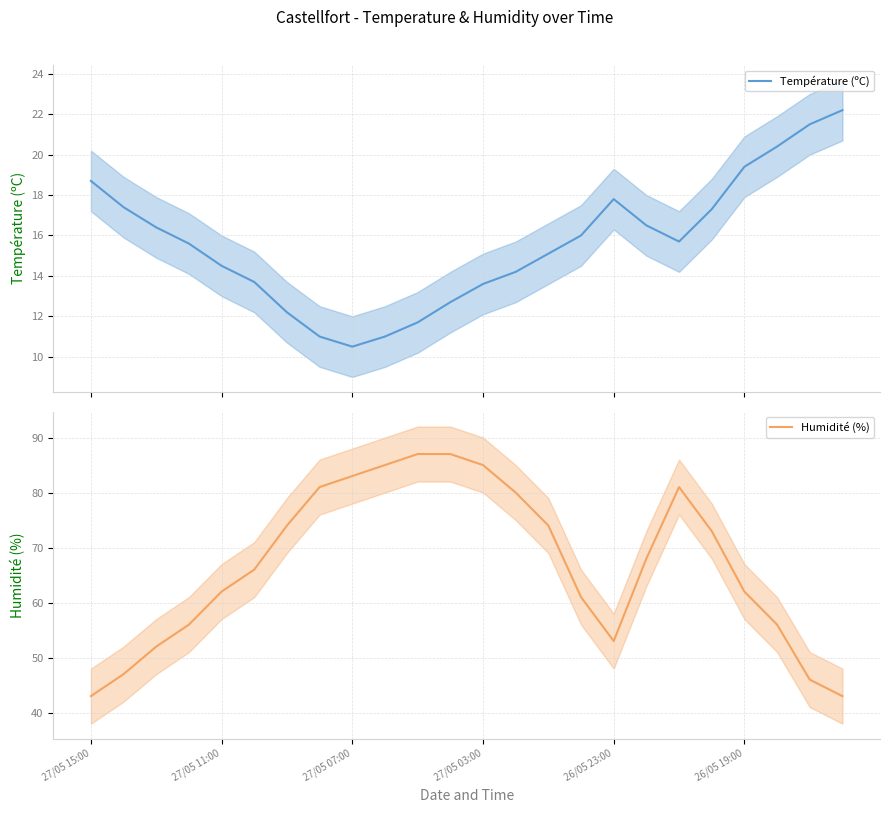

Where does the Humidité (%) series first go above 68?

6